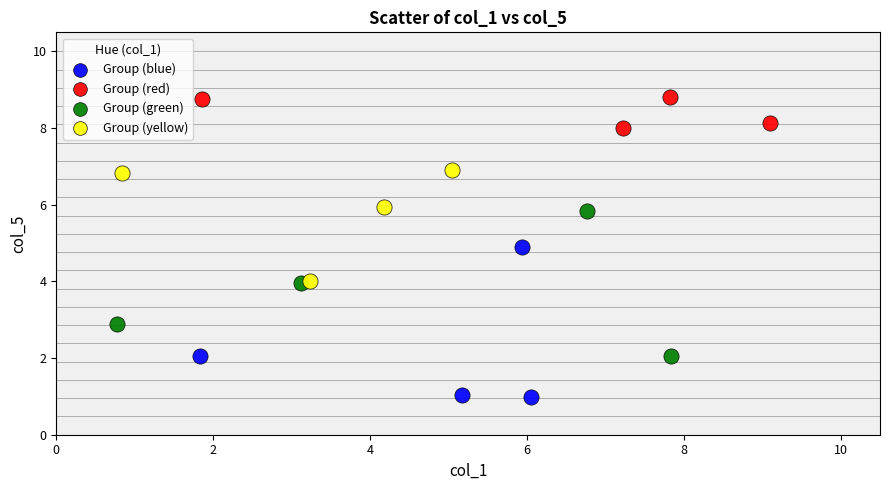

Which series reaches the maximum Y coordinate?

Group (red)